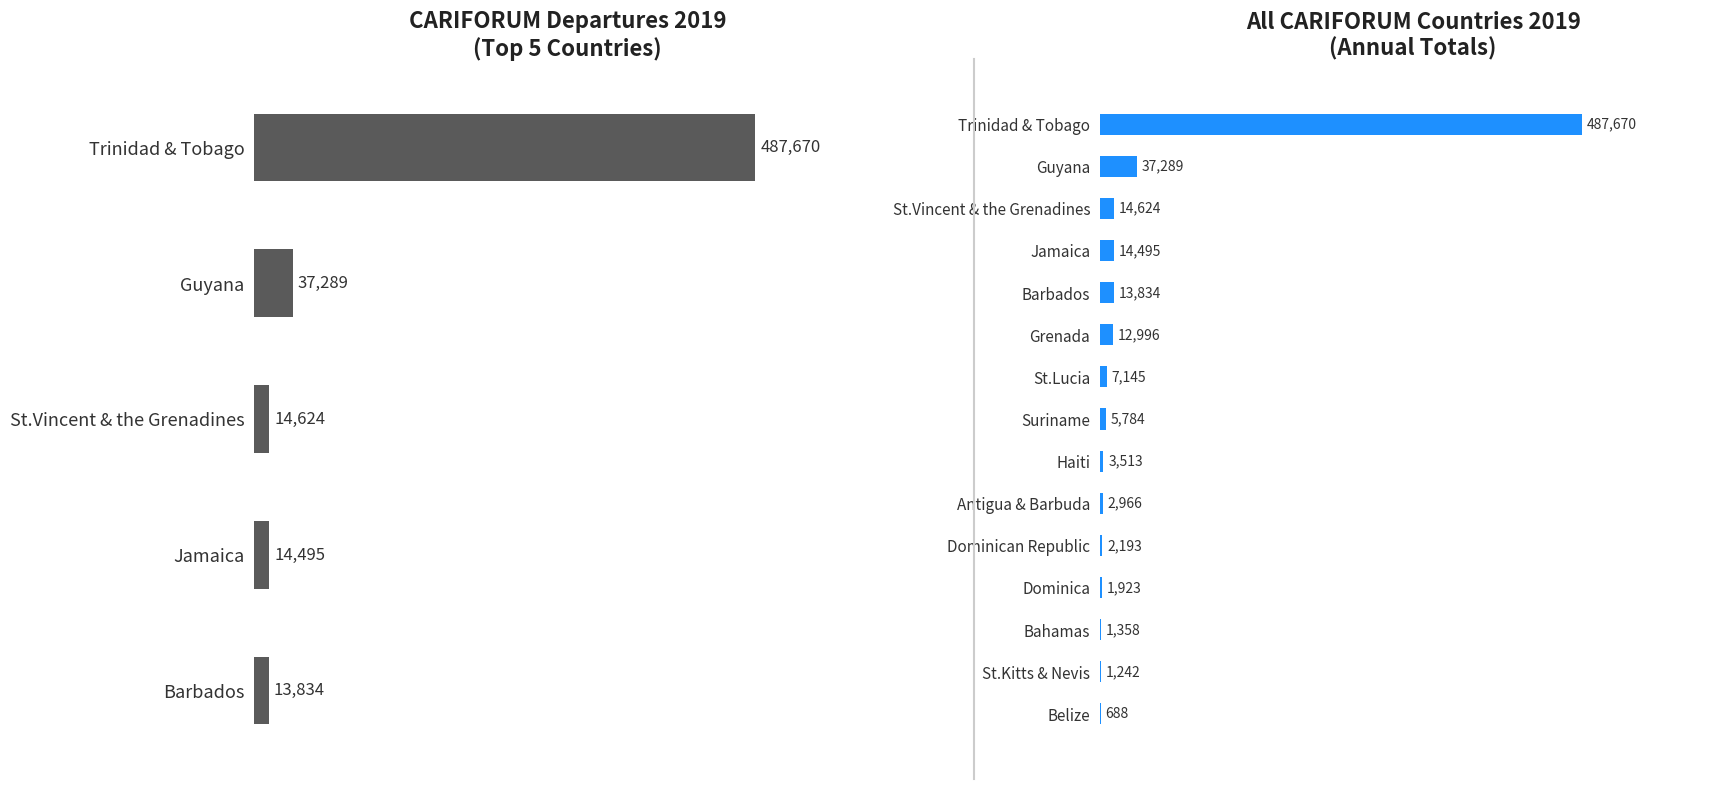

How many data points are less than 5784?

7